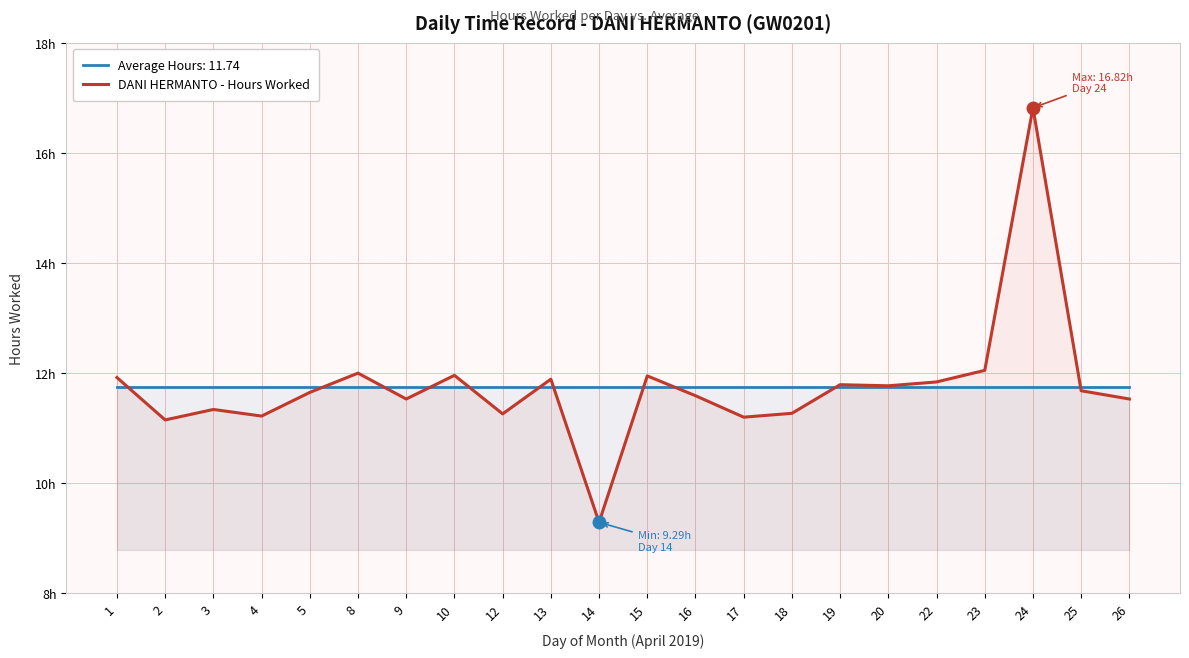

Rank the categories by value from highest to lowest.

24, 23, 8, 10, 15, 1, 13, 22, 19, 20, 25, 5, 16, 9, 26, 3, 18, 12, 4, 17, 2, 14